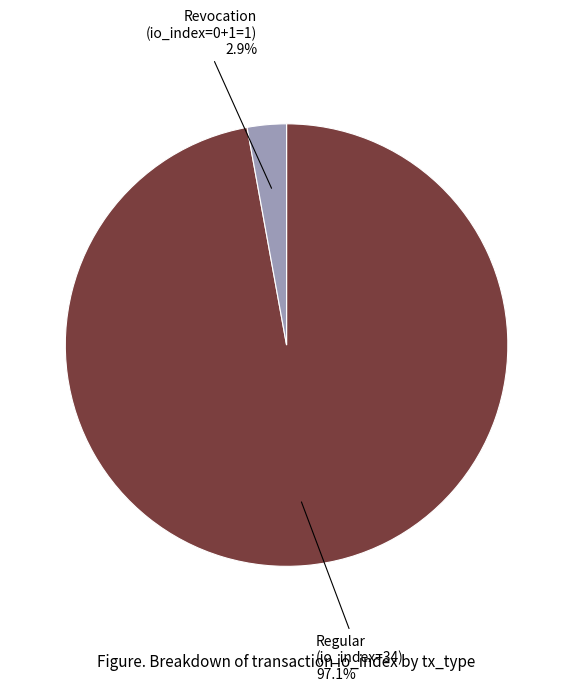

Is there any slice that represents more than half of the pie?

Yes